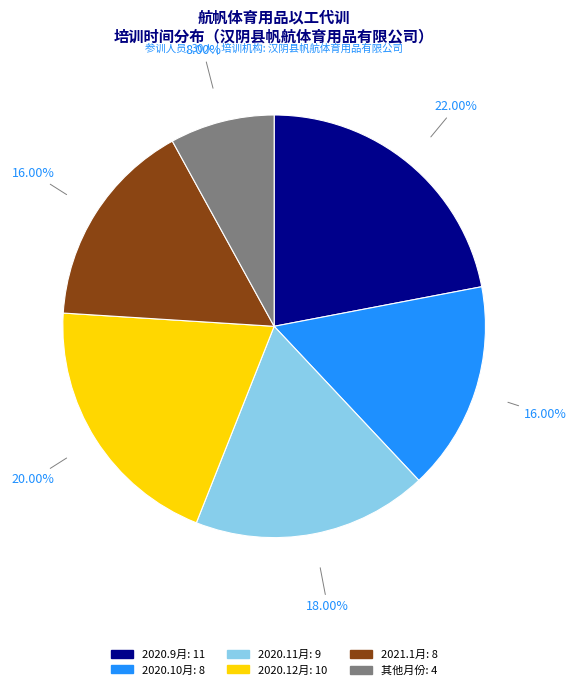

Does any single category account for the majority?

No